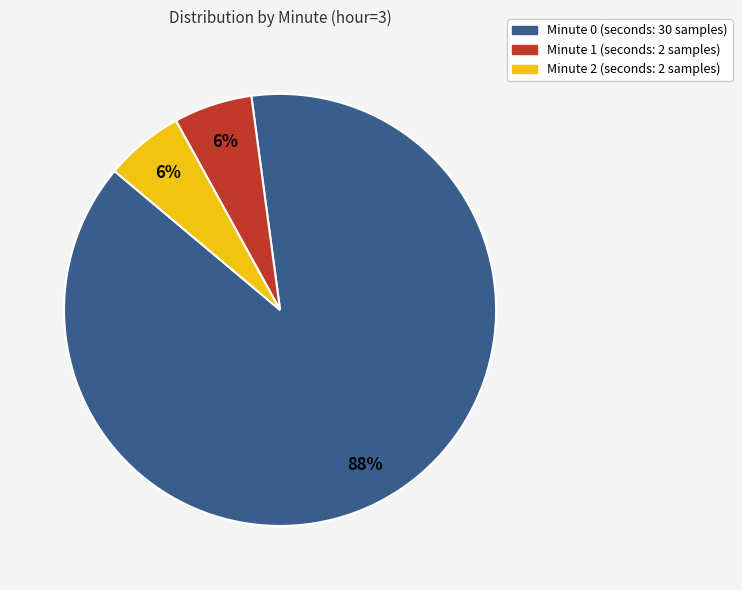

To the nearest percent, what is the average slice percentage?

33%